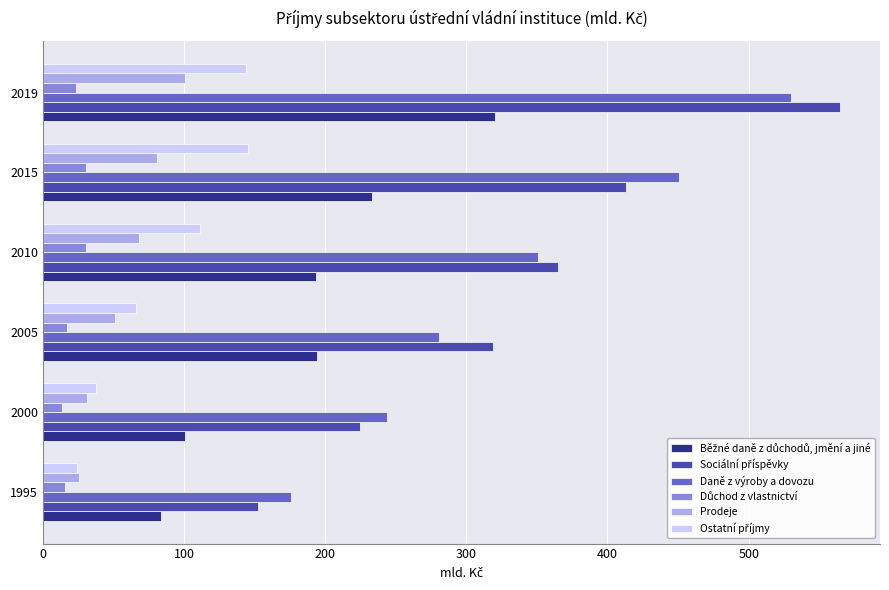

What is the smallest value displayed?

13.4